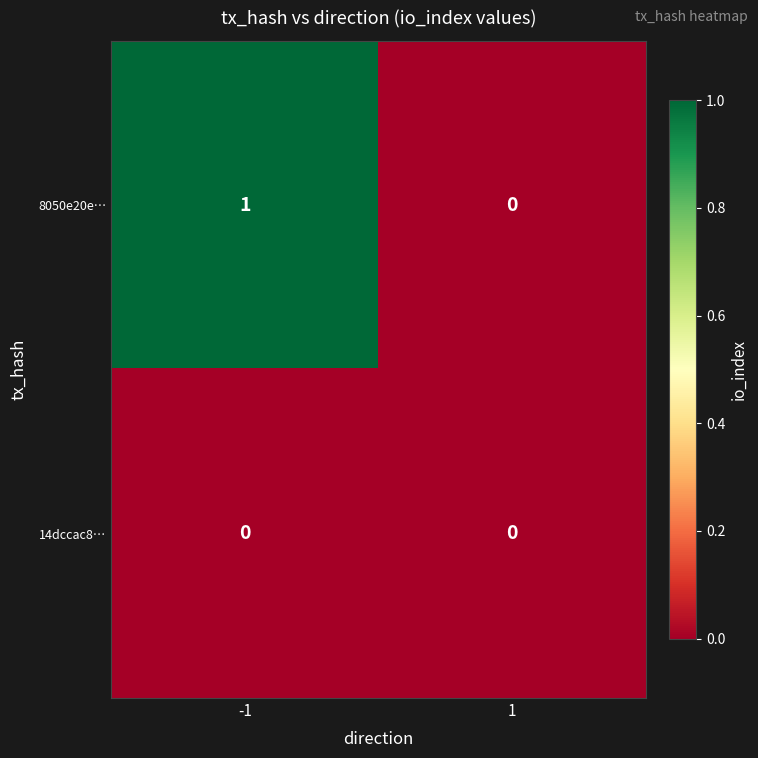

Which series has the widest spread of values?

8050e20e…